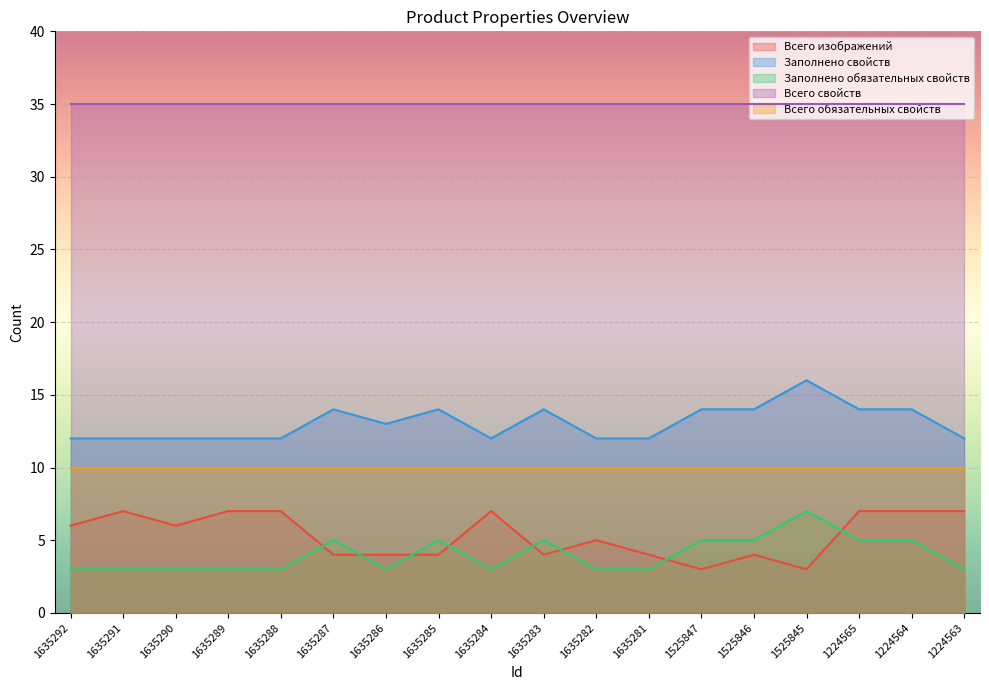

What is the difference between the maximum and minimum values in the Заполнено обязательных свойств series?

4